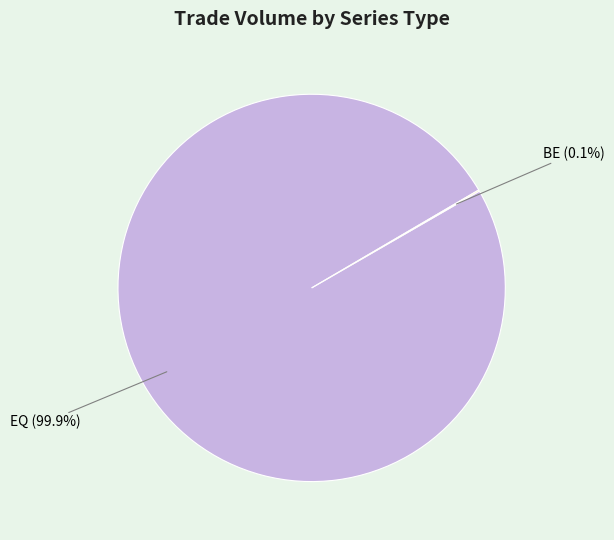

Does any single category account for the majority?

Yes